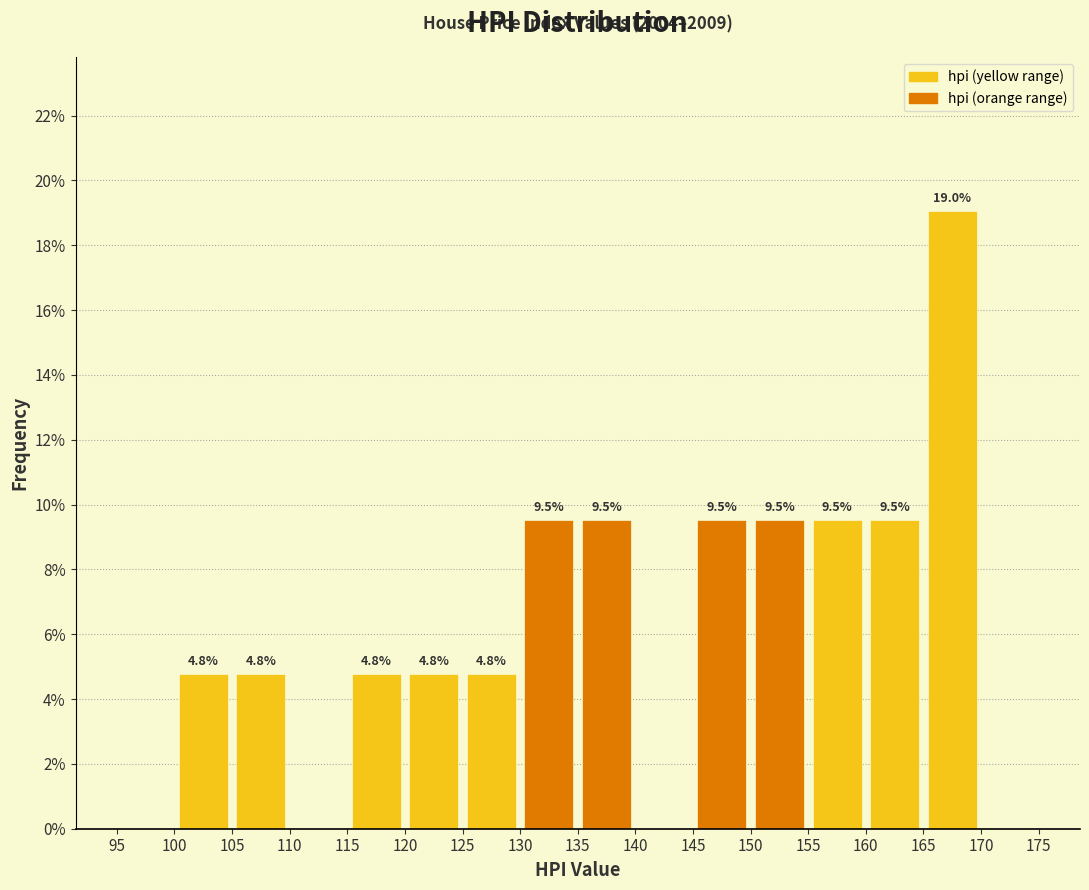

Over which range of the x-axis is the bar tallest?

165 to 170